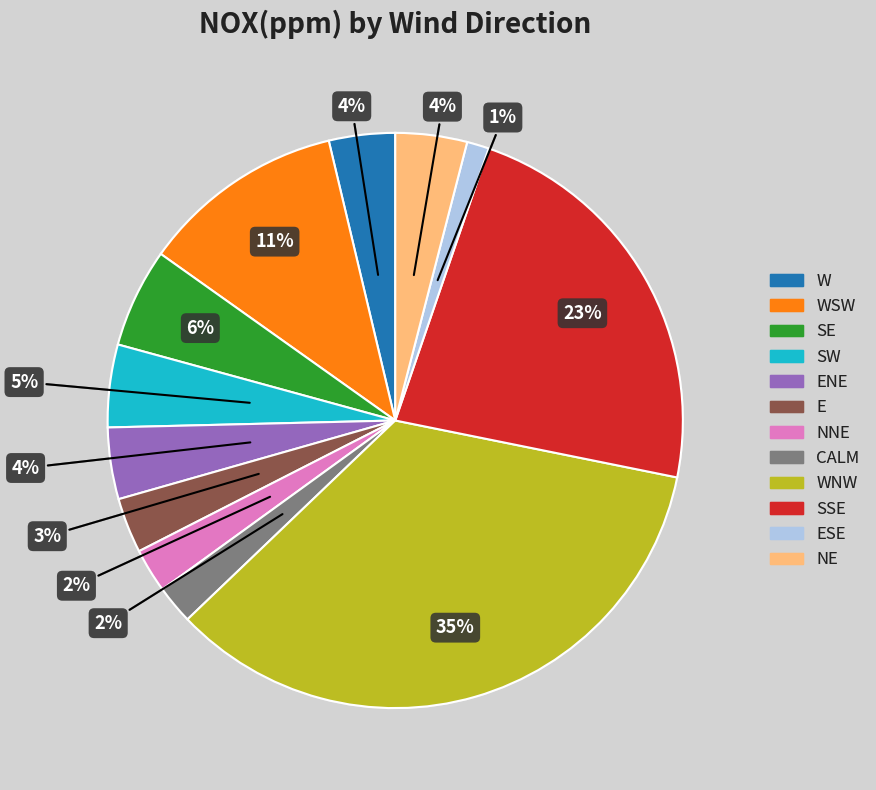

To the nearest percent, what is the average slice percentage?

8%